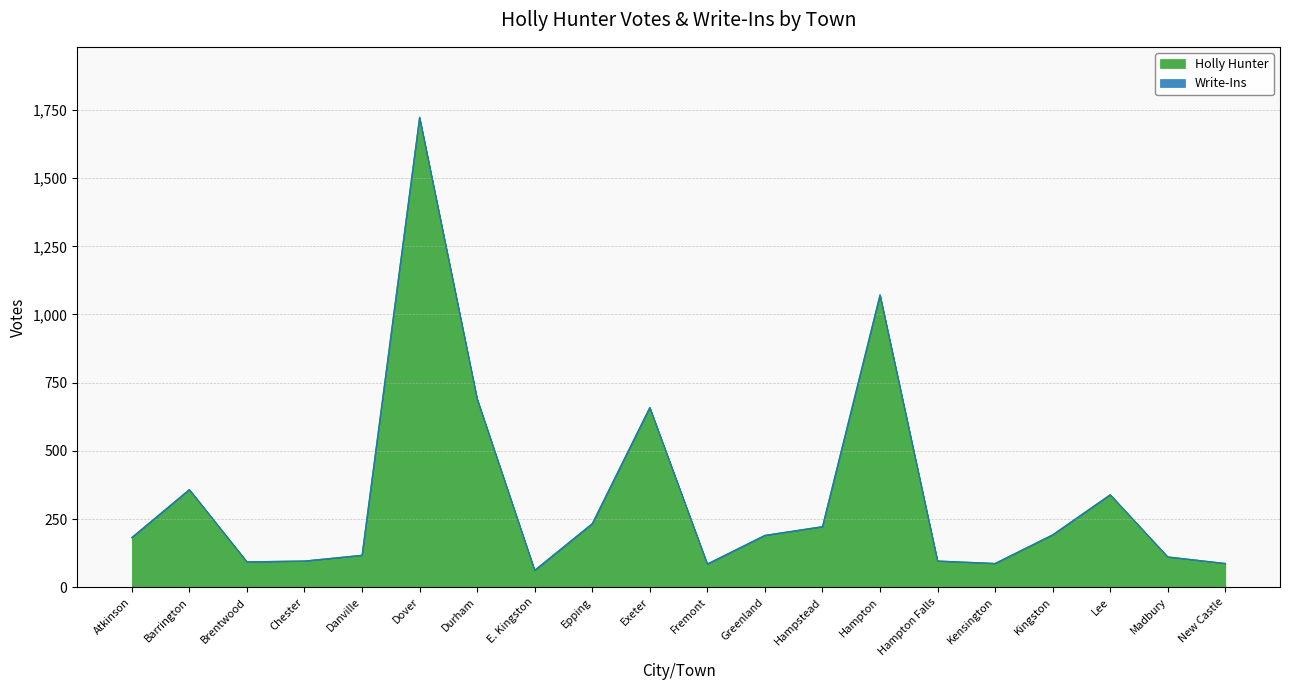

True or false: the data shows 33 at Danville.

False